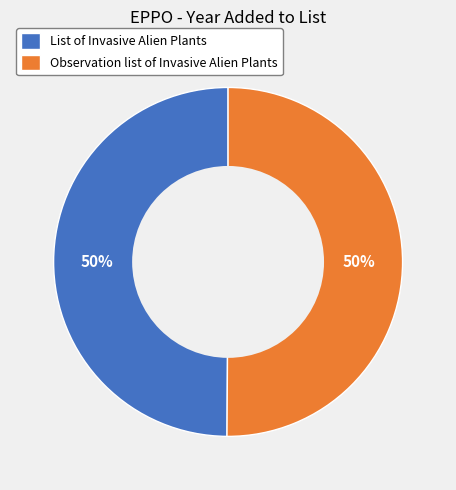

Is the sum of Observation list of Invasive Alien Plants and List of Invasive Alien Plants greater than half?

Yes